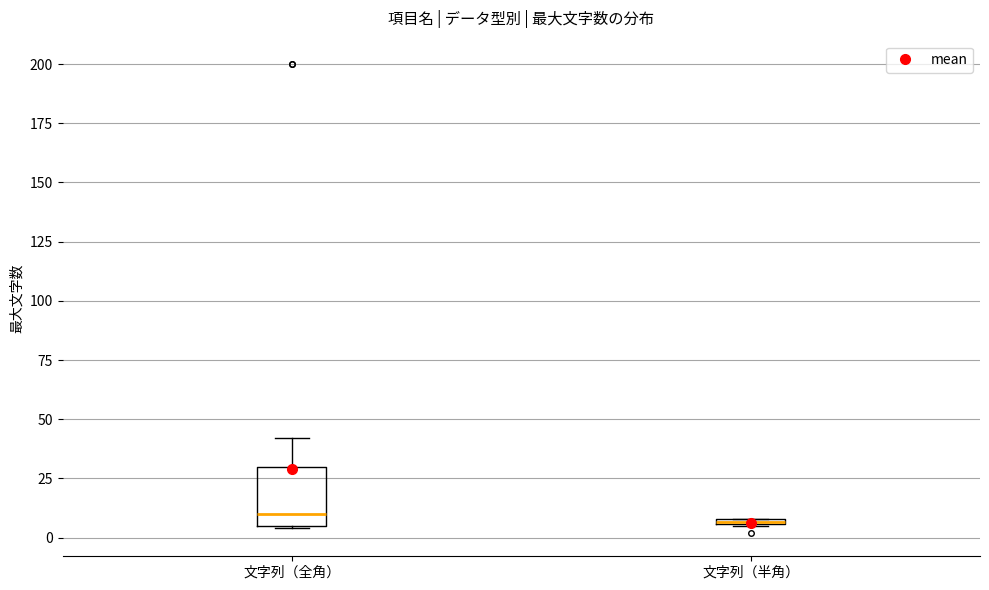

Where does the upper whisker of the box for 文字列（全角） end on the y-axis? The values are not printed on the chart, so give them approximately, as read against the axis.

40